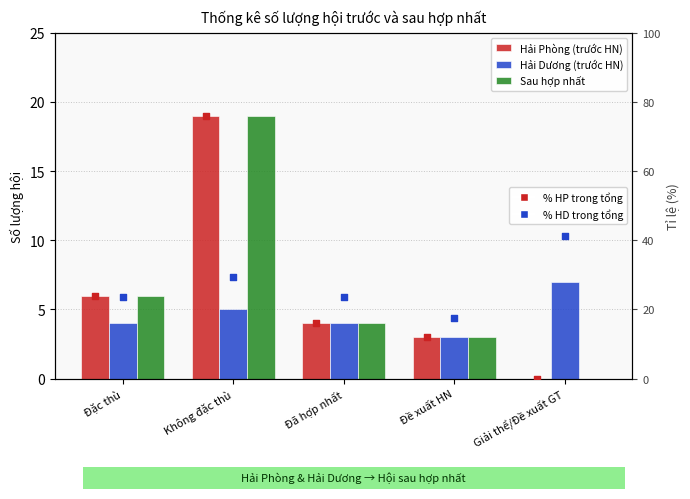

Is the value of Hải Dương (trước HN) at Đề xuất HN greater than the value of Hải Phòng (trước HN) at Đã hợp nhất?

No